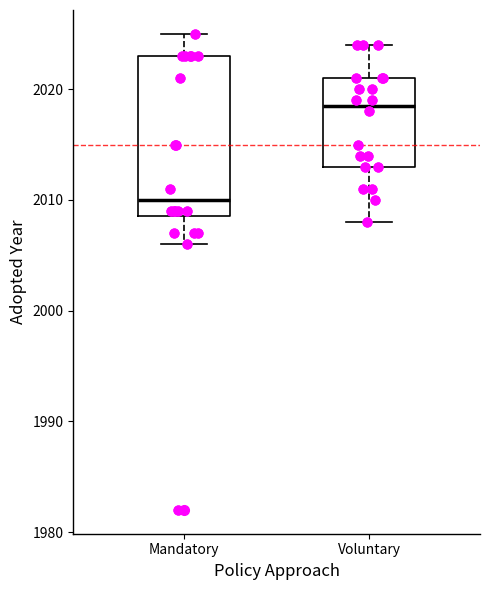

Reading left to right, read every box against the y-axis: the position of its median line, the range the box covers, and the ends of its whiskers. The values are not printed on the chart, so give them approximately, as read against the axis.

Mandatory: median 2010, box 2009 to 2023, whiskers 2006 to 2025
Voluntary: median 2019, box 2013 to 2021, whiskers 2008 to 2024